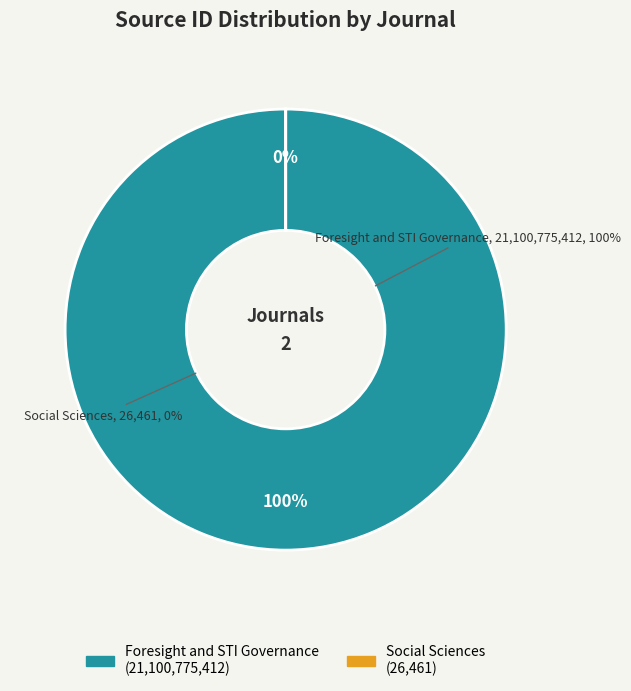

What is the change in value from Foresight and STI Governance to Social Sciences?

-21100748951